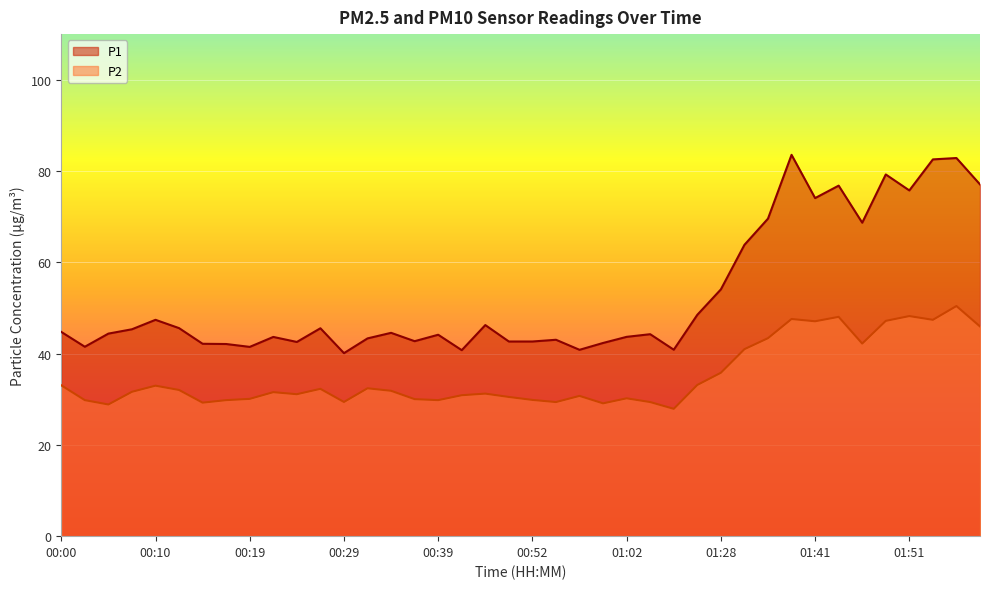

What is the label of the 26th point from the right?

00:34